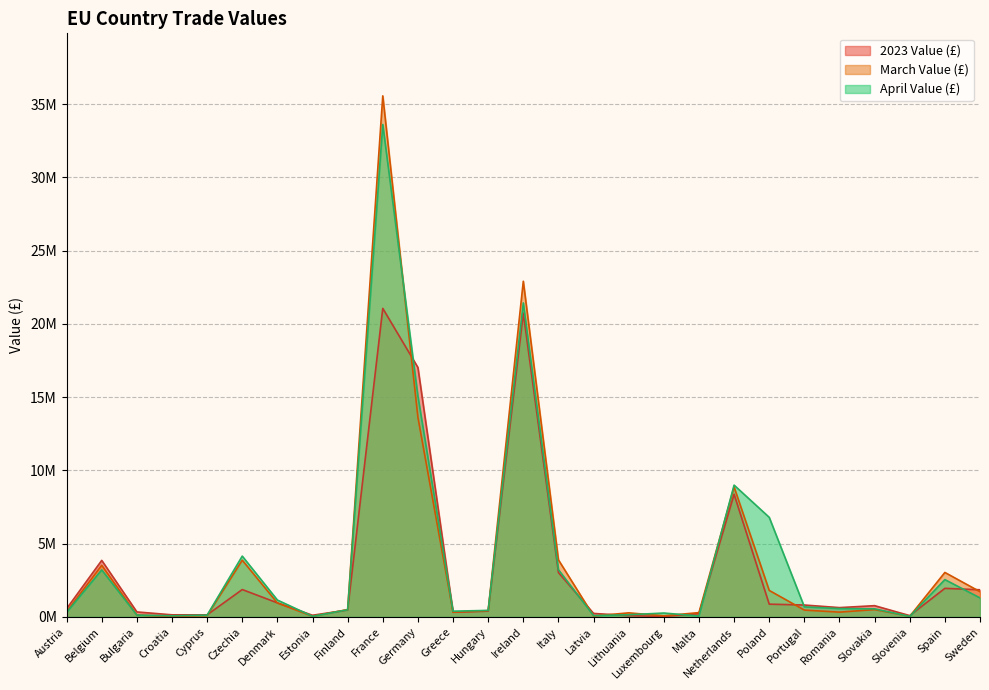

At which category does 2023 Value (£) reach its first local valley?

Cyprus